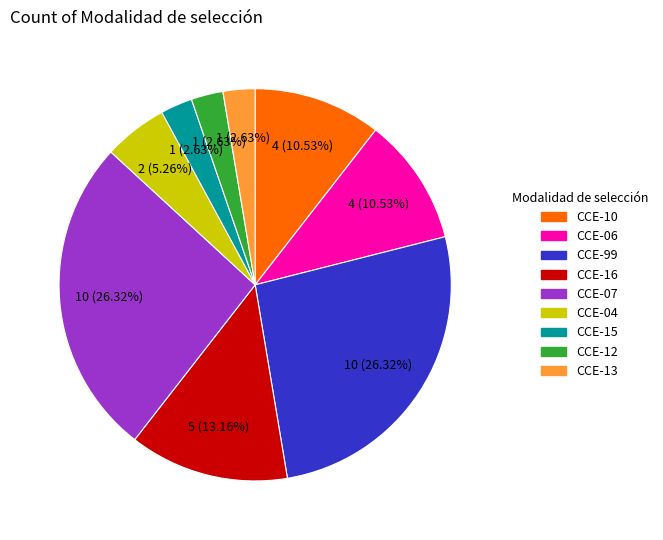

To the nearest percent, what percentage of the pie is CCE-99?

26%